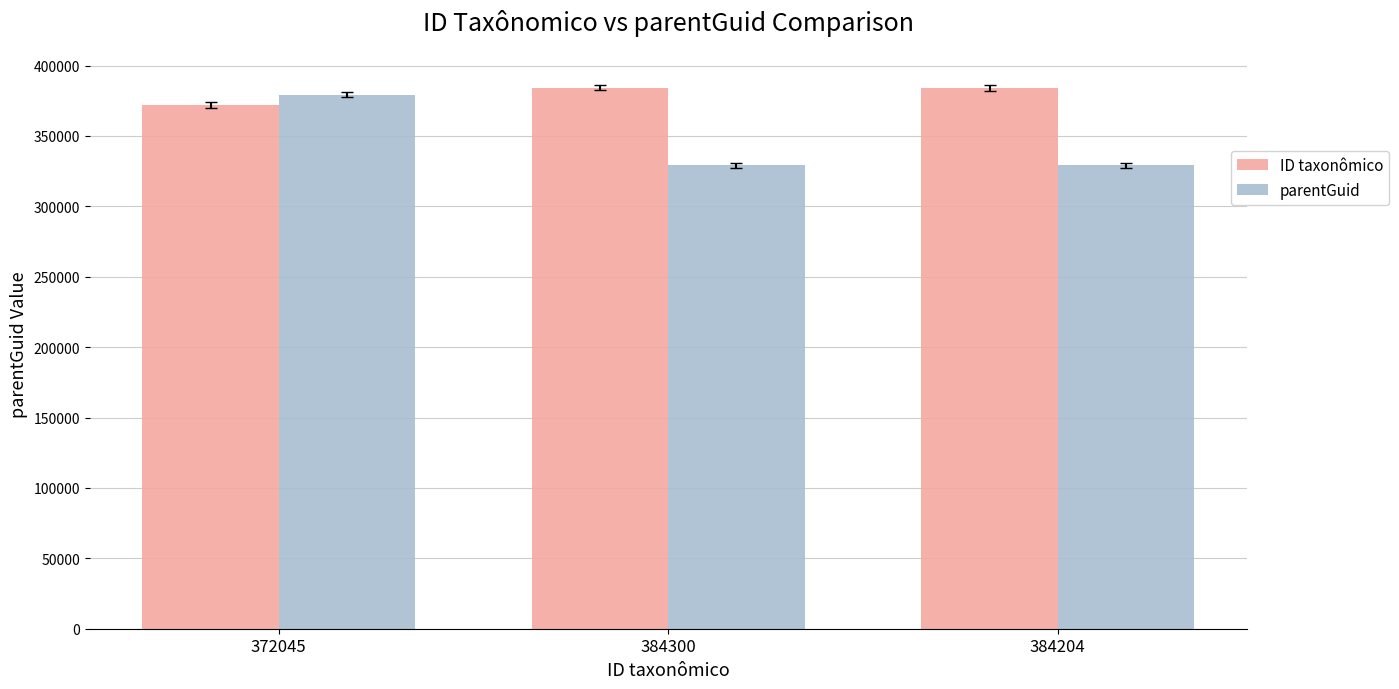

What is the smallest value displayed?

329070